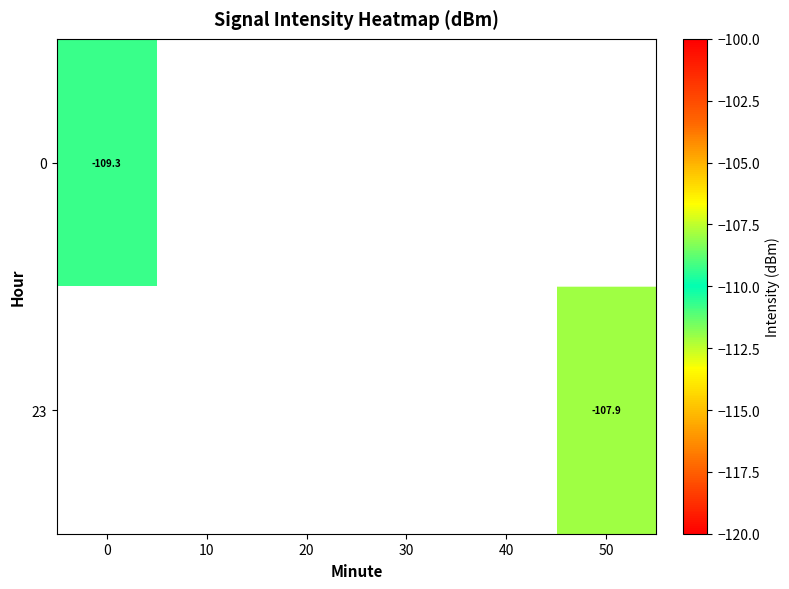

Rank the series by their maximum value, from lowest to highest.

0, 23